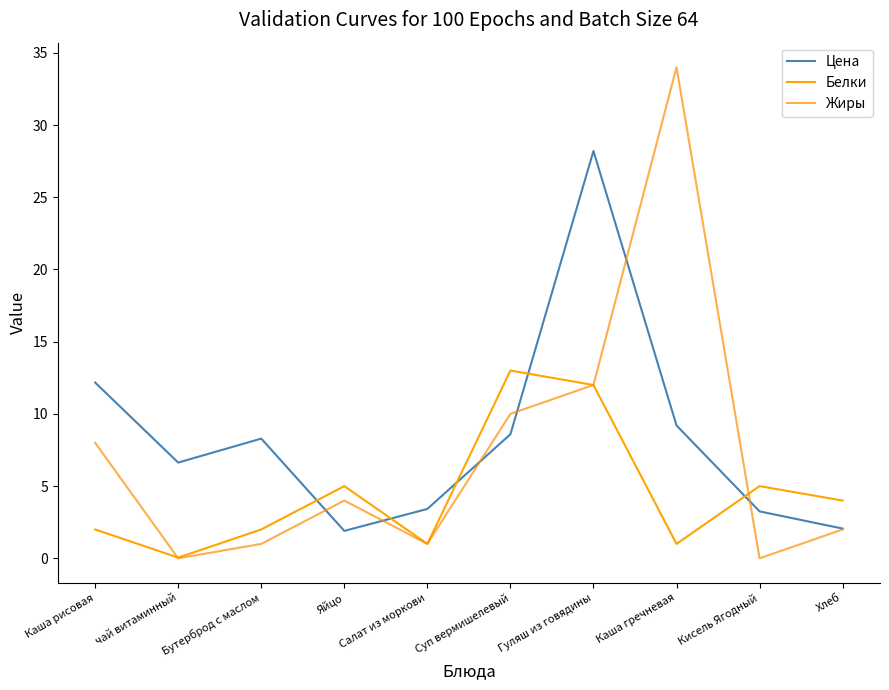

What is the label of the 7th point from the right?

Яйцо